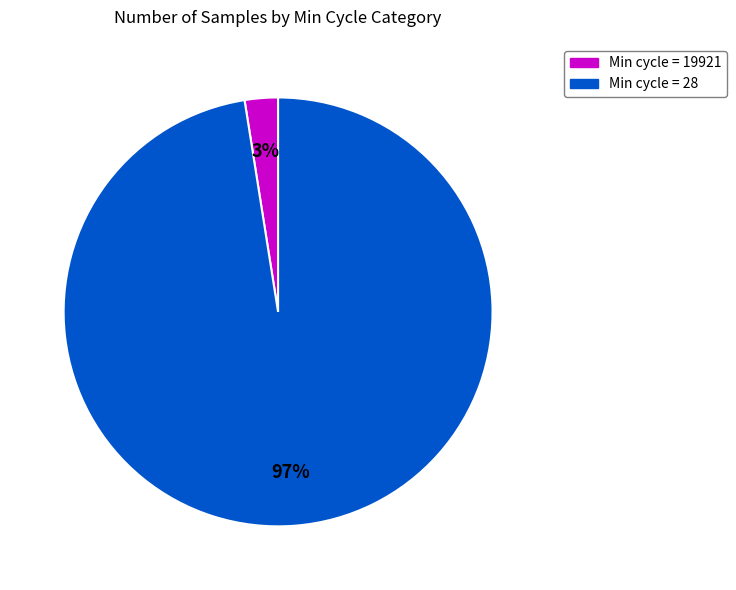

Is there a majority slice in this chart?

Yes